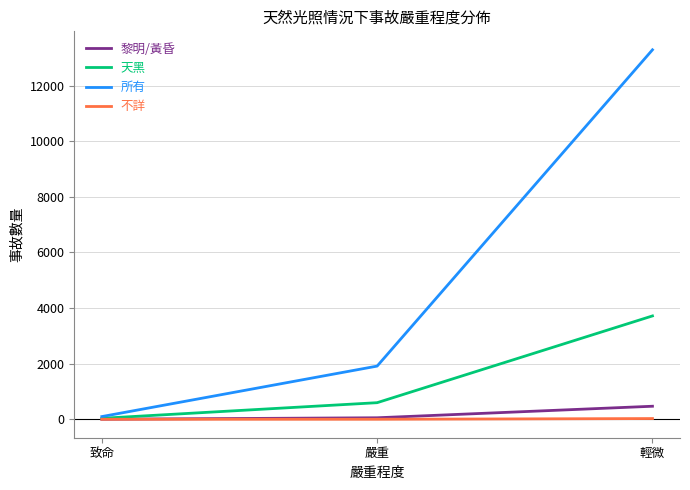

Where is 所有 nearest to the value 6693?

嚴重